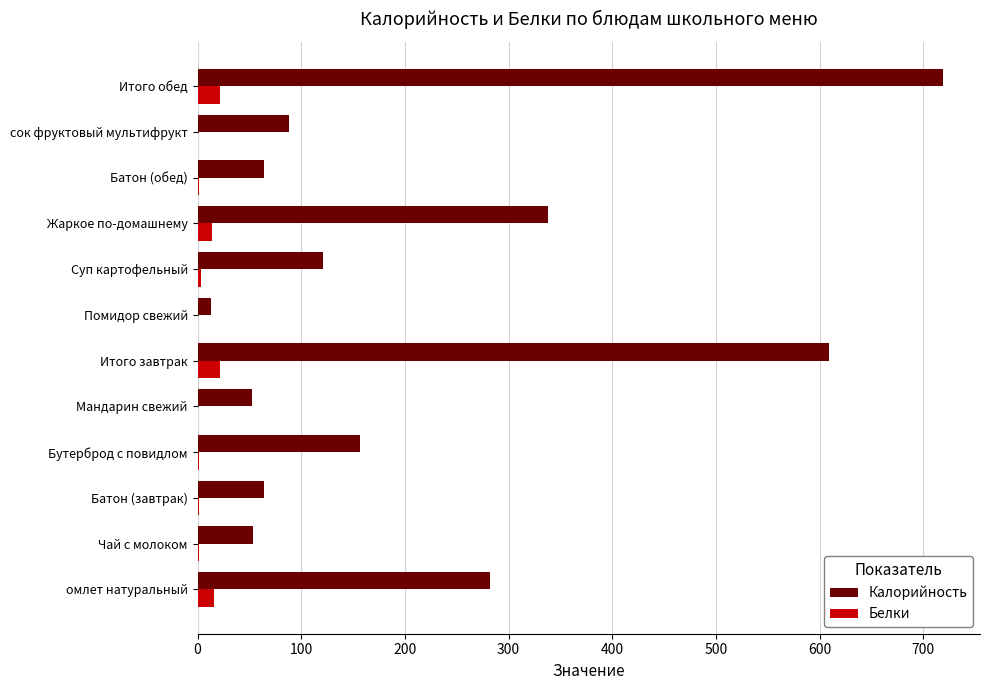

Which label corresponds to the largest value in the chart?

Итого обед